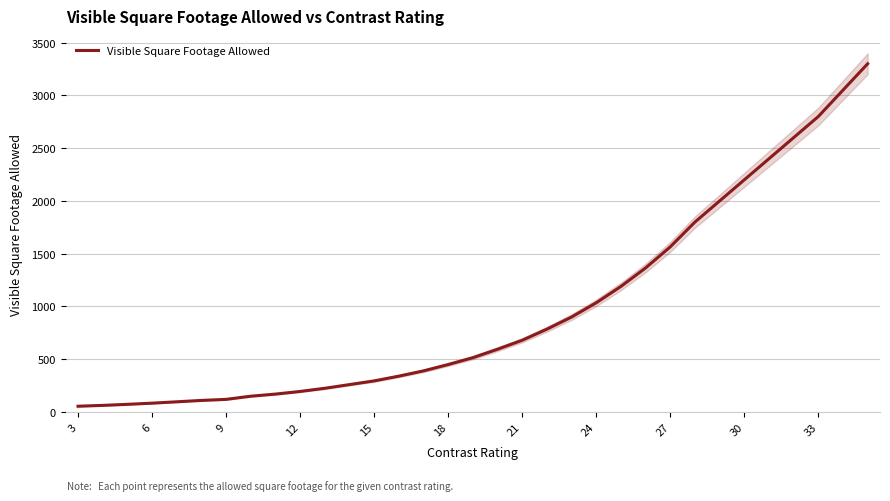

What is the difference between the second highest and second lowest values?

2987